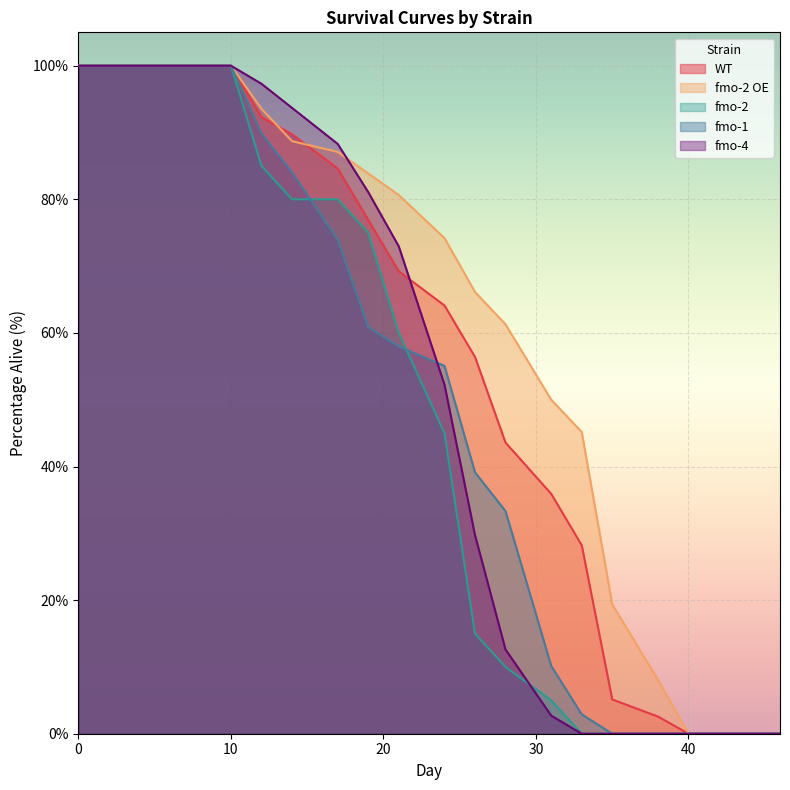

Rank the categories by WT value from highest to lowest.

0, 5, 7, 10, 12, 14, 17, 19, 21, 24, 26, 28, 31, 33, 35, 38, 40, 42, 45, 46